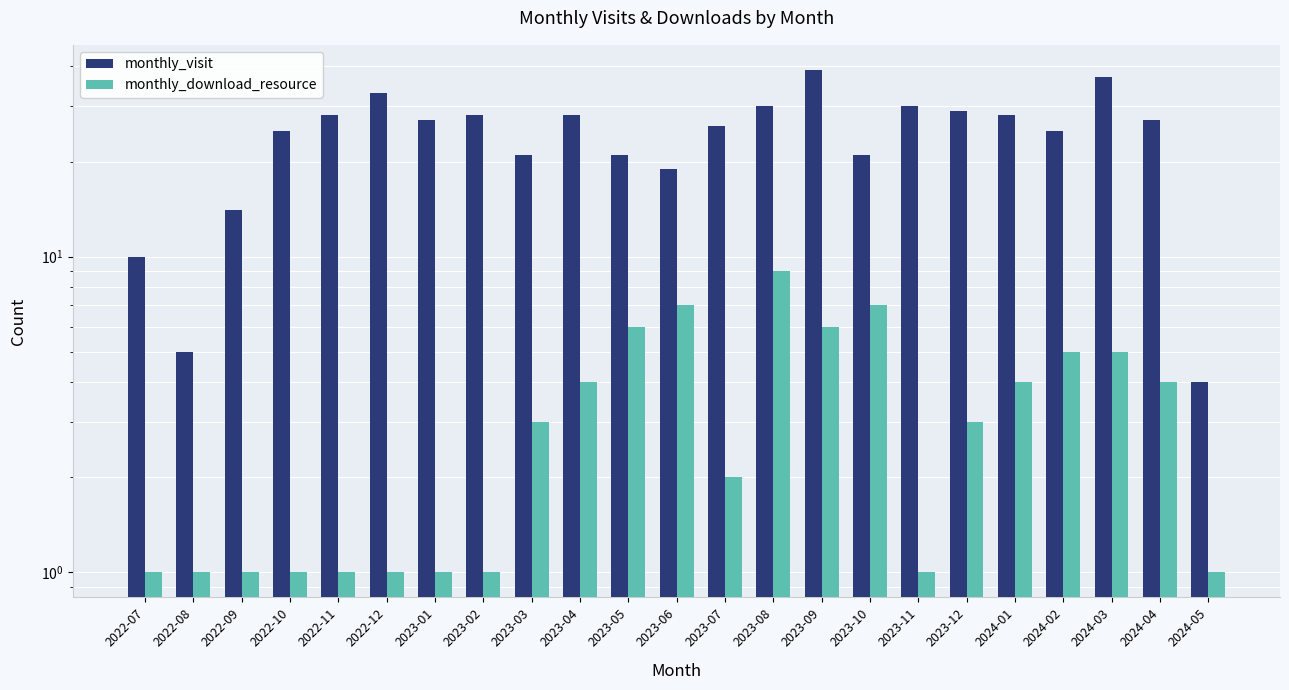

What are all the series names shown in the legend?

monthly_visit, monthly_download_resource